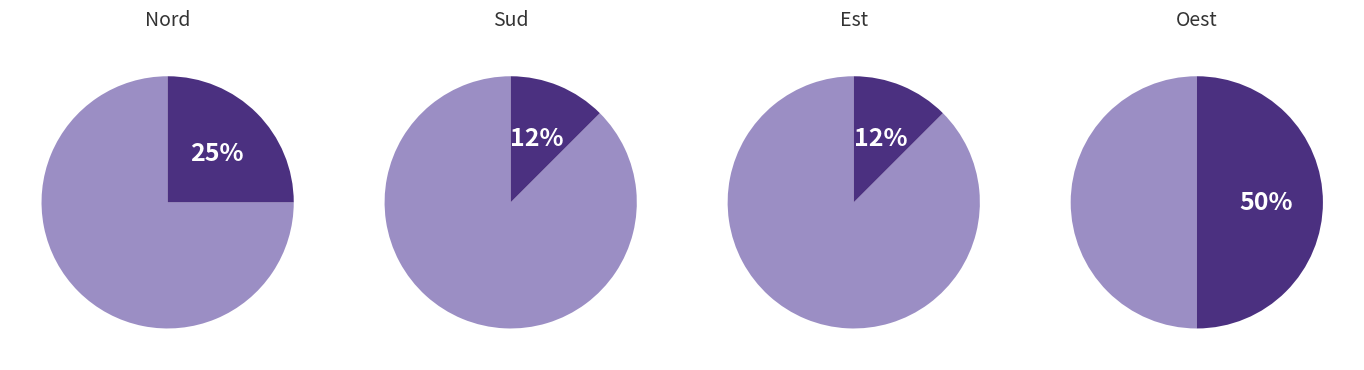

Does Sud account for over 50% of the chart?

No